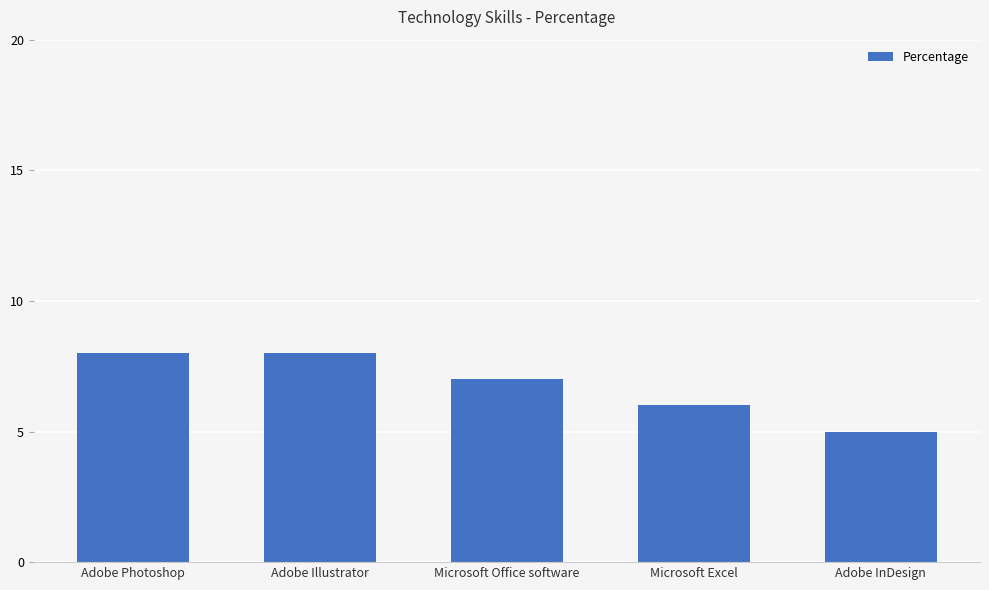

Reading right to left, what are all the values shown in this chart?

5	6	7	8	8